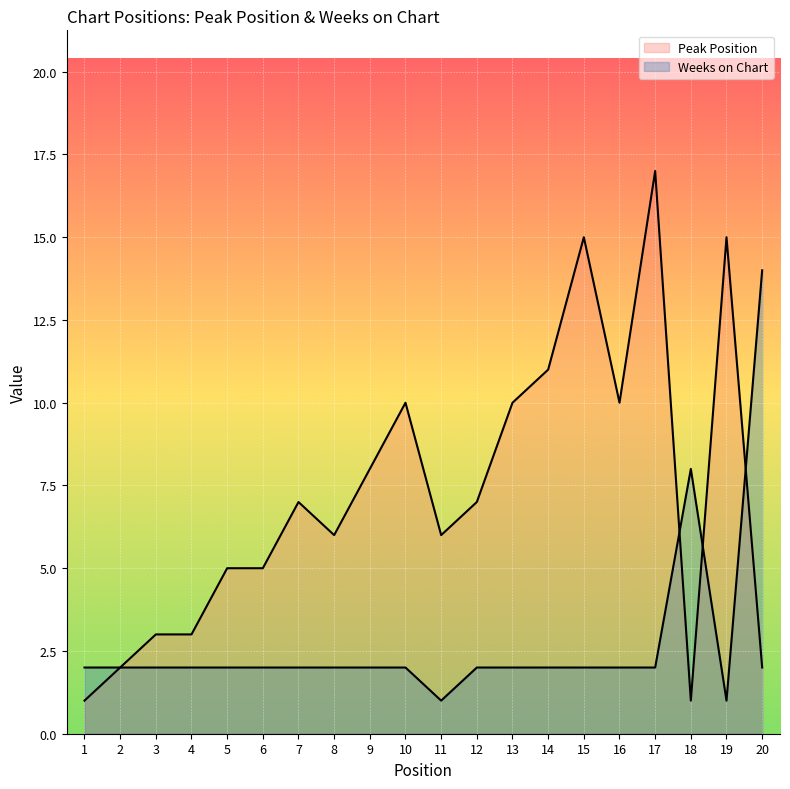

Does the chart display data point markers on the line(s)?

No